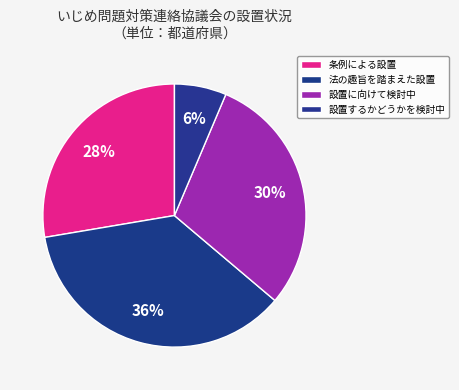

The 設置に向けて検討中 slice represents 41% of the pie. True or false?

False